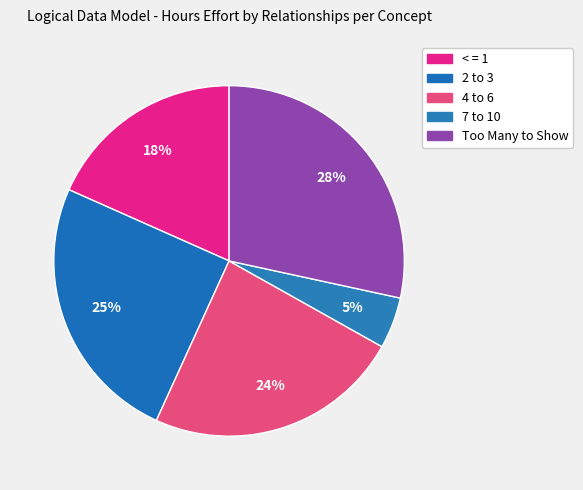

How many segments does this pie chart have?

5